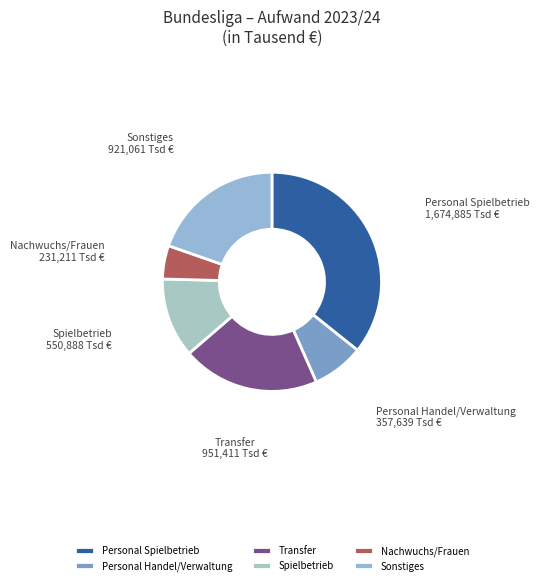

Approximately how many times larger is the value at Personal Spielbetrieb compared to Transfer?

1.8